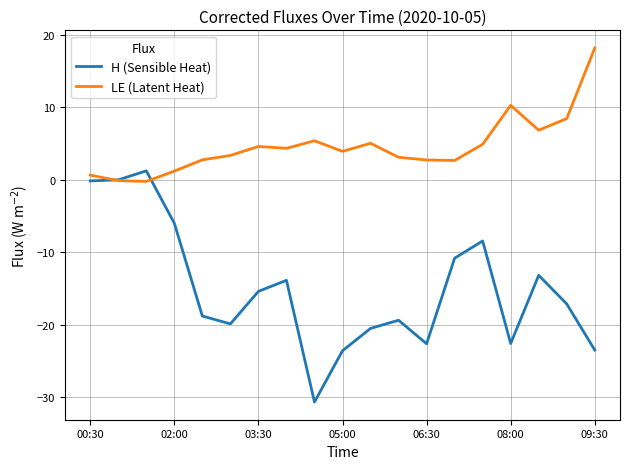

Which series has the widest spread of values?

H (Sensible Heat)